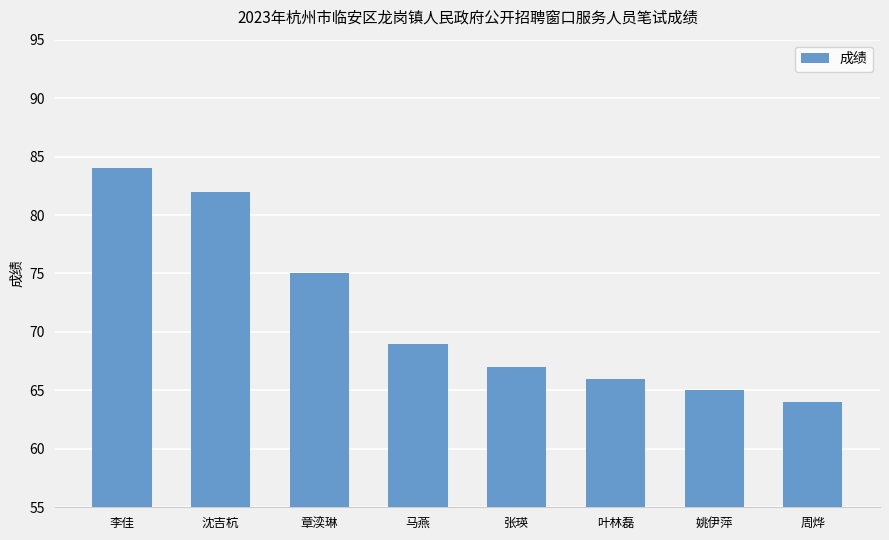

Rank the categories by value from highest to lowest.

李佳, 沈吉杭, 章湙琳, 马燕, 张瑛, 叶林磊, 姚伊萍, 周烨